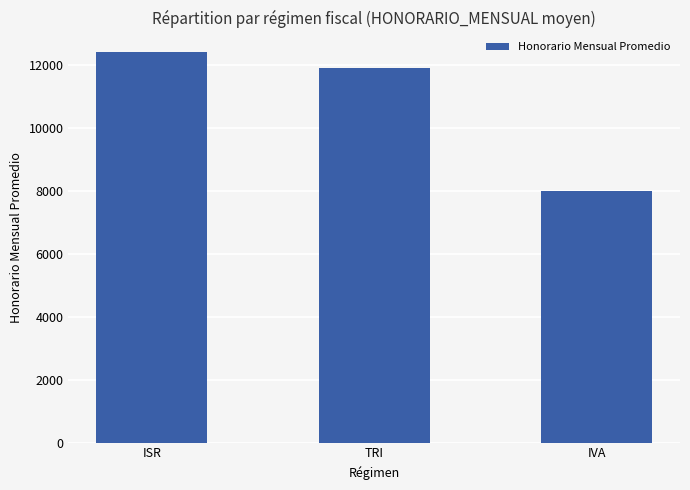

How many bars are there in total?

3